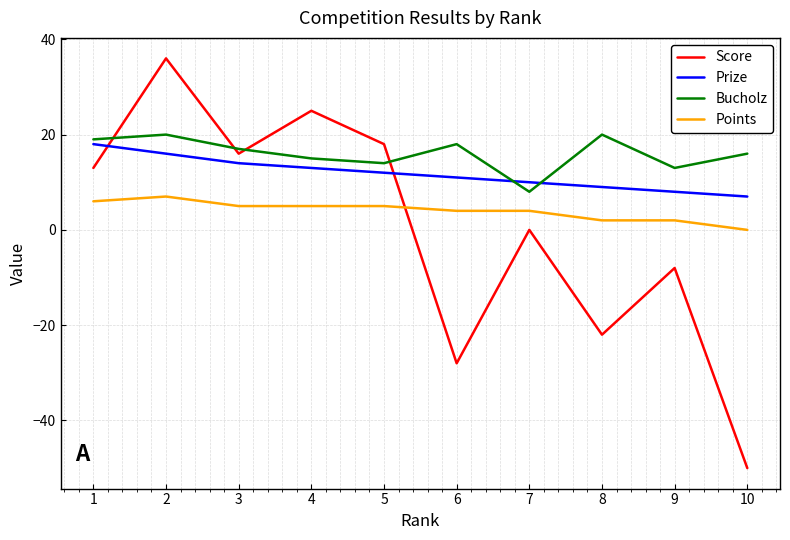

Which series has the largest total across all categories?

Bucholz